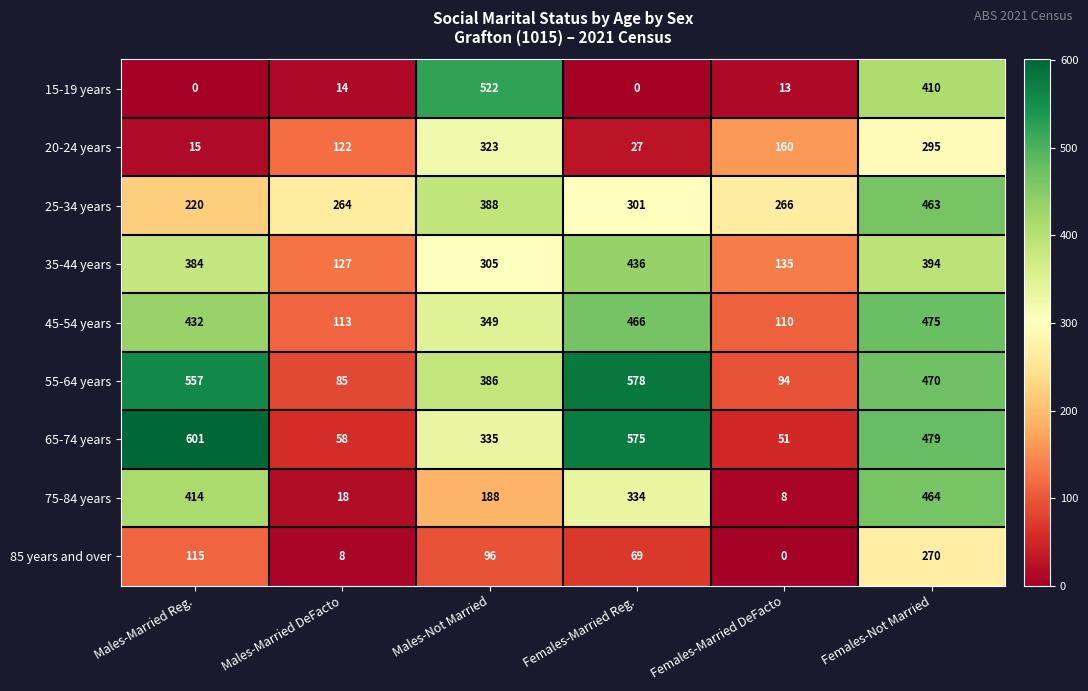

Read the 85 years and over value at Females-Not Married, to the nearest 50.

250